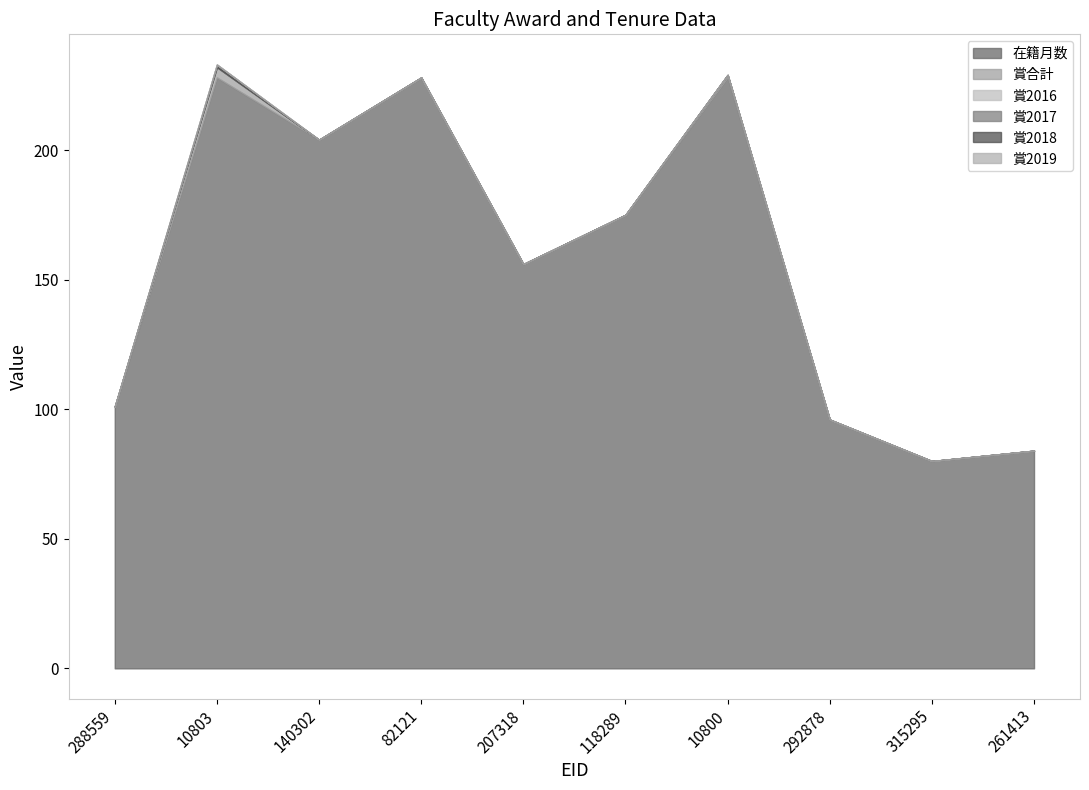

What position from the right is 118289?

5